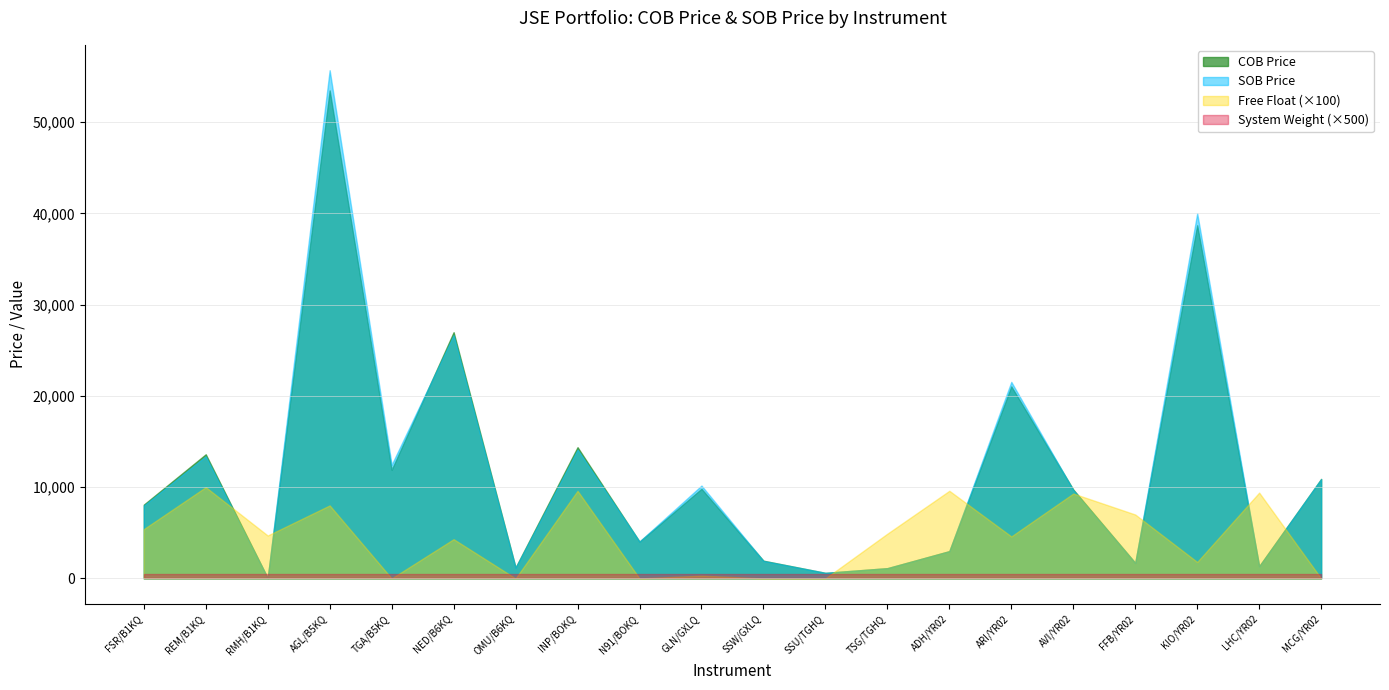

In Capitalisation, how many points are lower than both neighbors (excluding endpoints)?

6